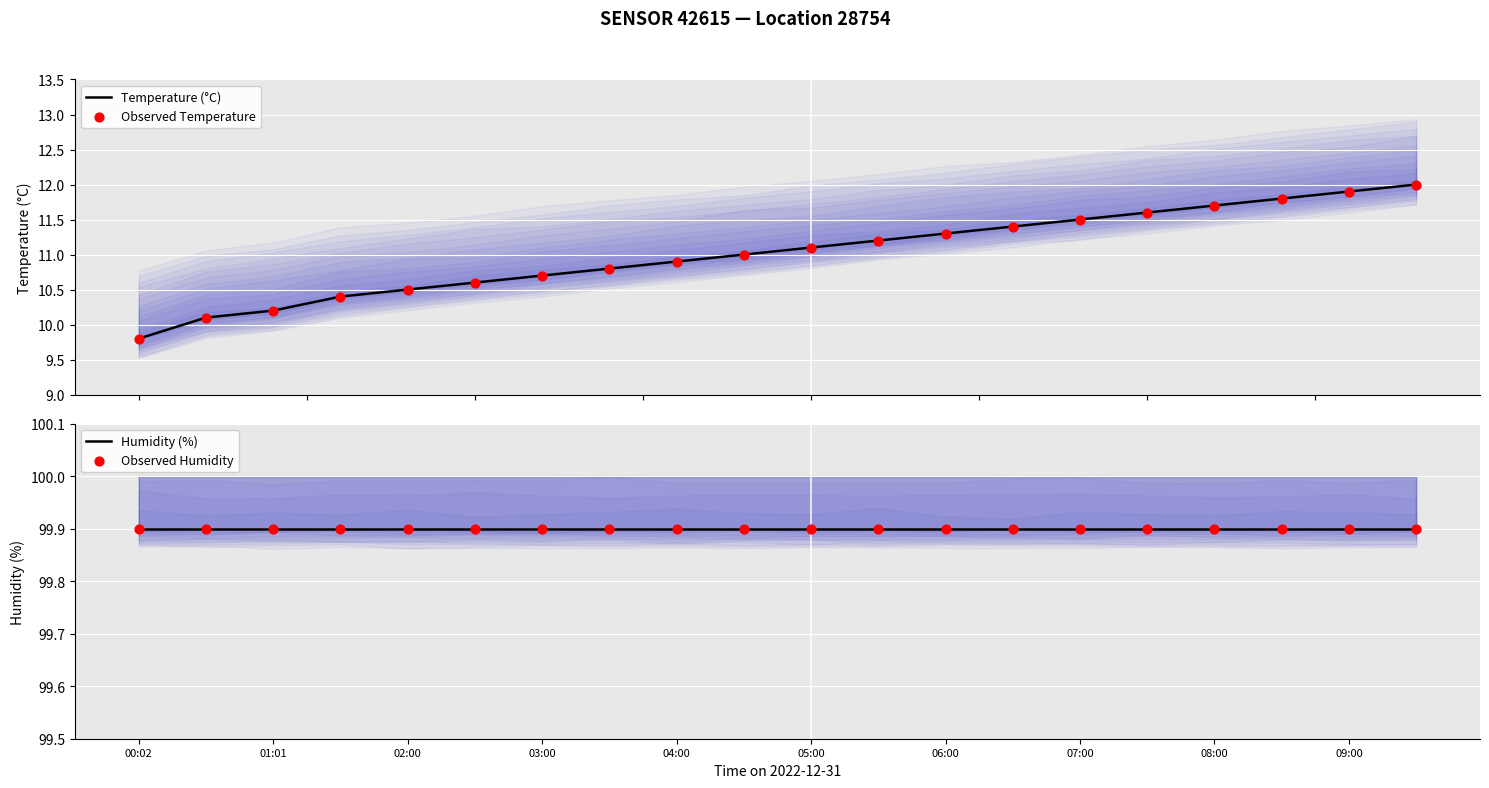

Which series has the largest total across all categories?

Humidity (%)